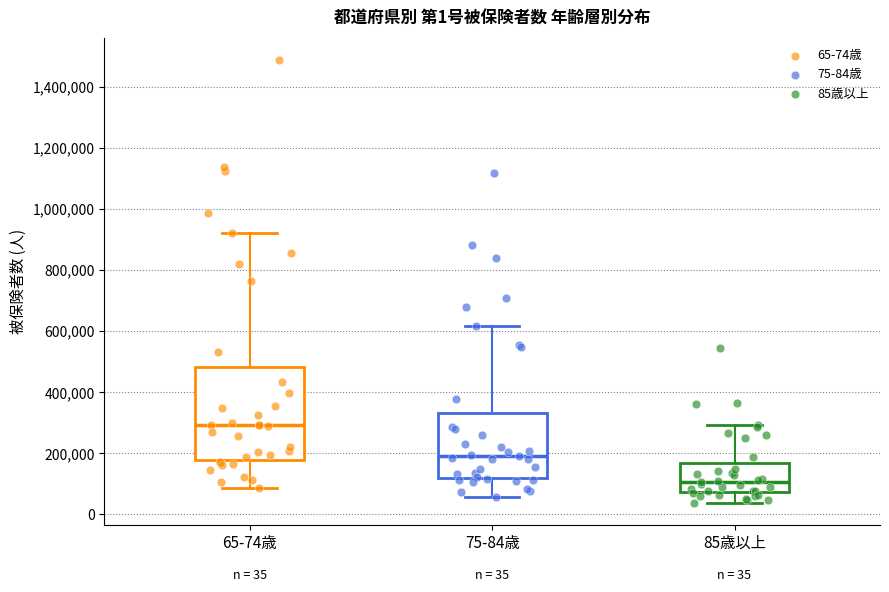

Which box's median line is the highest?

65-74歳